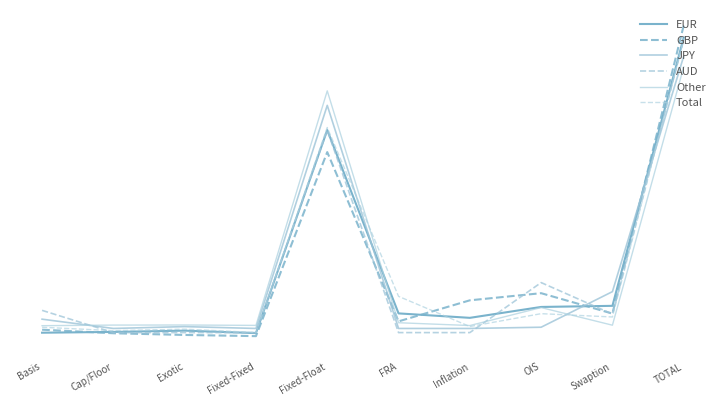

What position from the left is Basis?

1